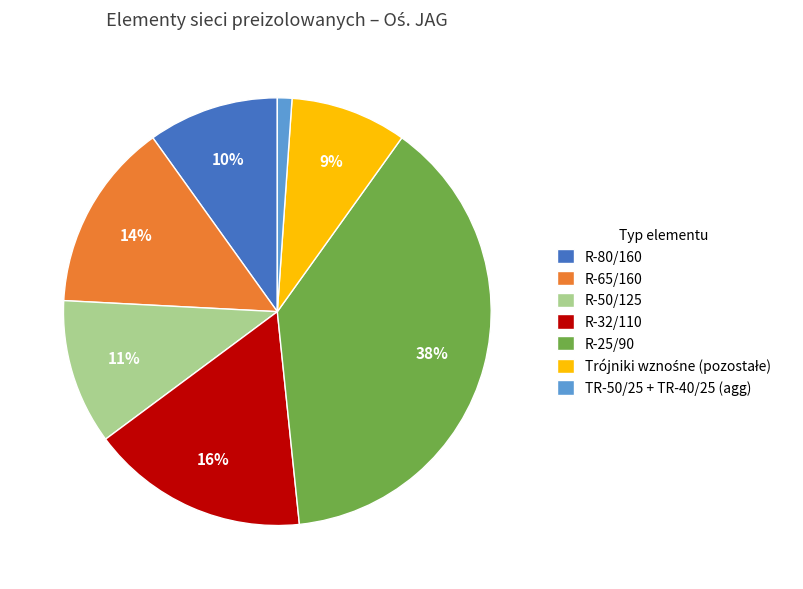

How many segments does this pie chart have?

7